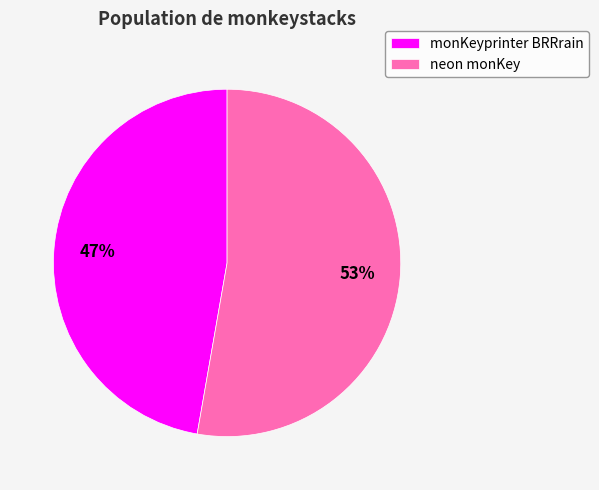

To the nearest percent, what is the difference between the neon monKey and monKeyprinter BRRrain slice percentages?

6%